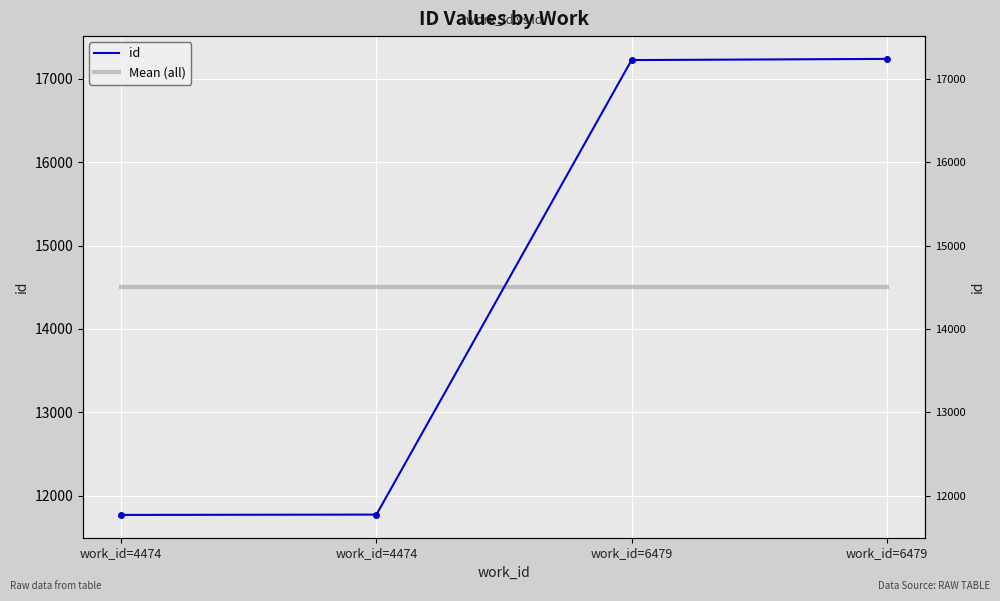

True or false: Mean (all) and id intersect in this chart.

True